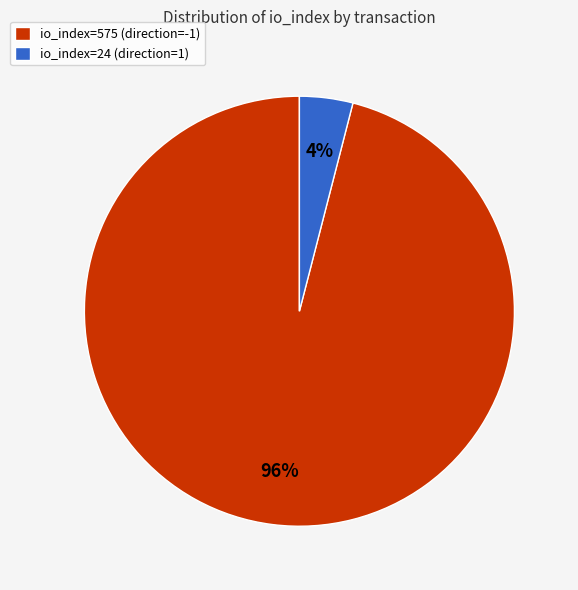

Approximately how many times larger is the value at io_index=575 (direction=-1) compared to io_index=24 (direction=1)?

24.0